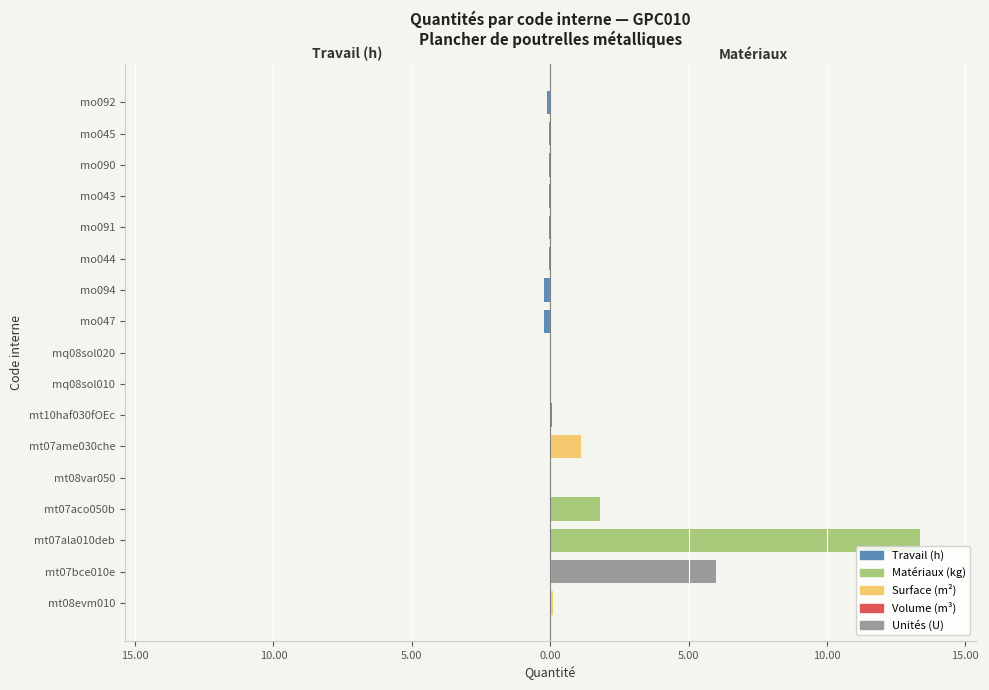

Is it true that the value at mt08var050 is 0.1?

False